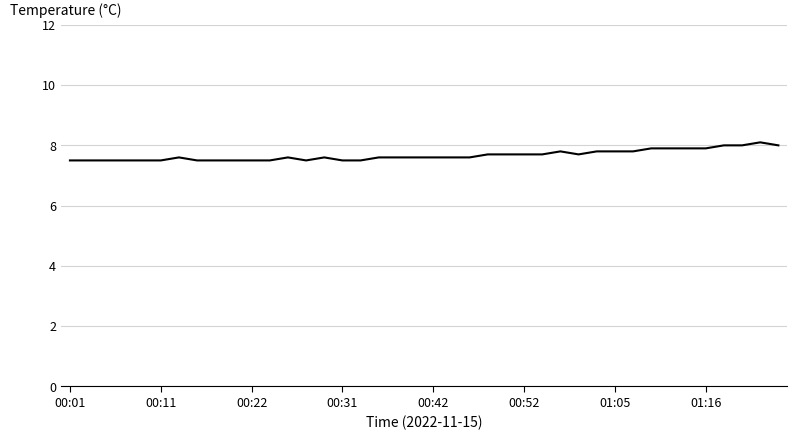

What is the average value?

7.7